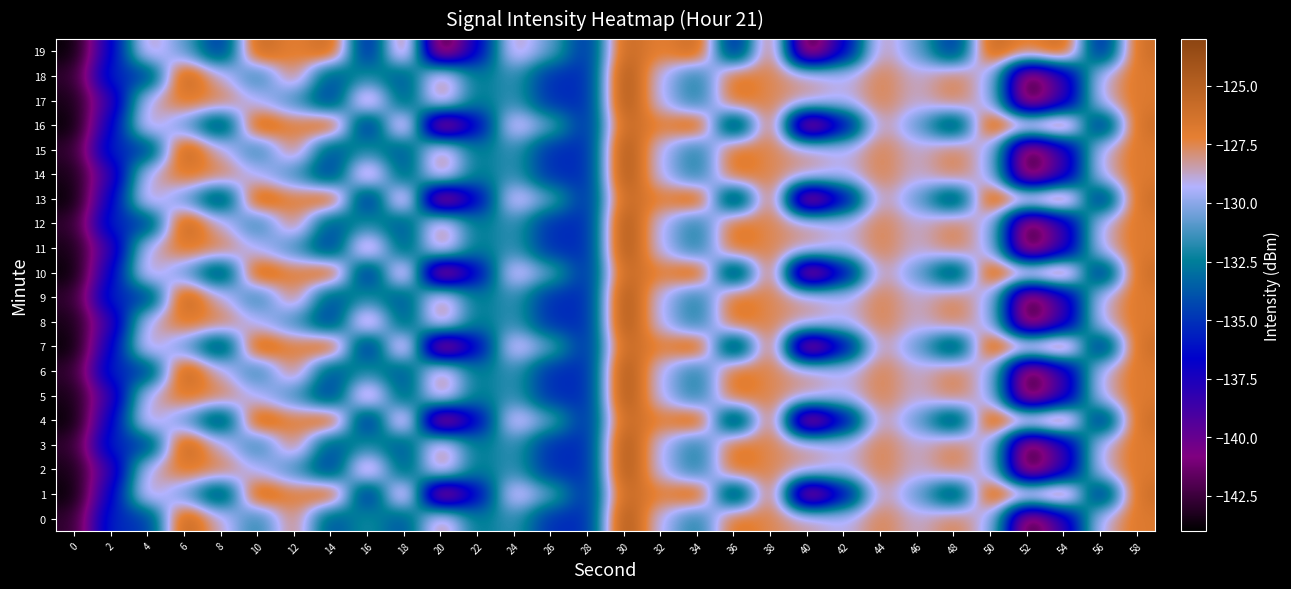

At which category is the sum across all series the highest?

30